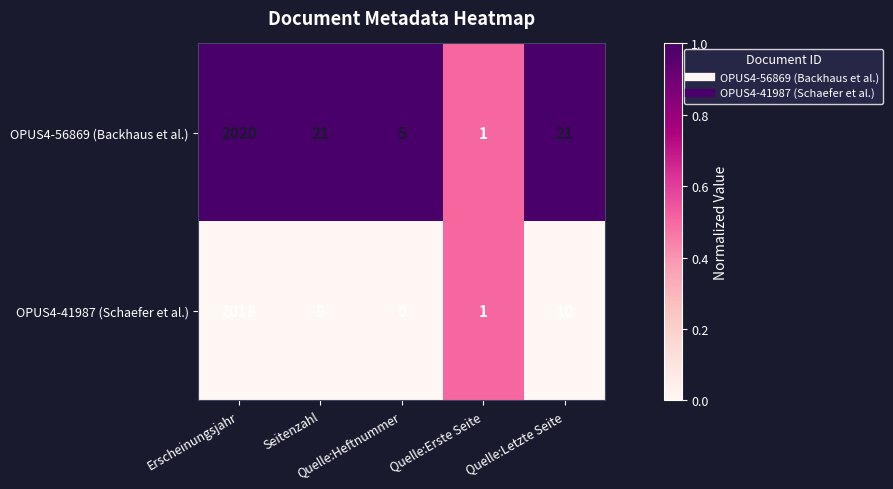

What is the highest value of the OPUS4-56869 (Backhaus et al.) series?

2020